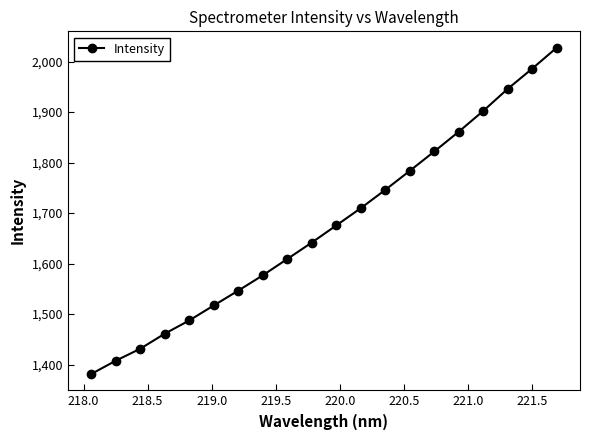

Reading left to right, extract all data points from this chart.

1381.4	1407.7	1431.5	1461.3	1487.5	1517.2	1546.5	1576.9	1609.2	1641.7	1675.7	1709.8	1746.1	1783.7	1822.1	1861.3	1902.4	1946.1	1986.1	2027.6